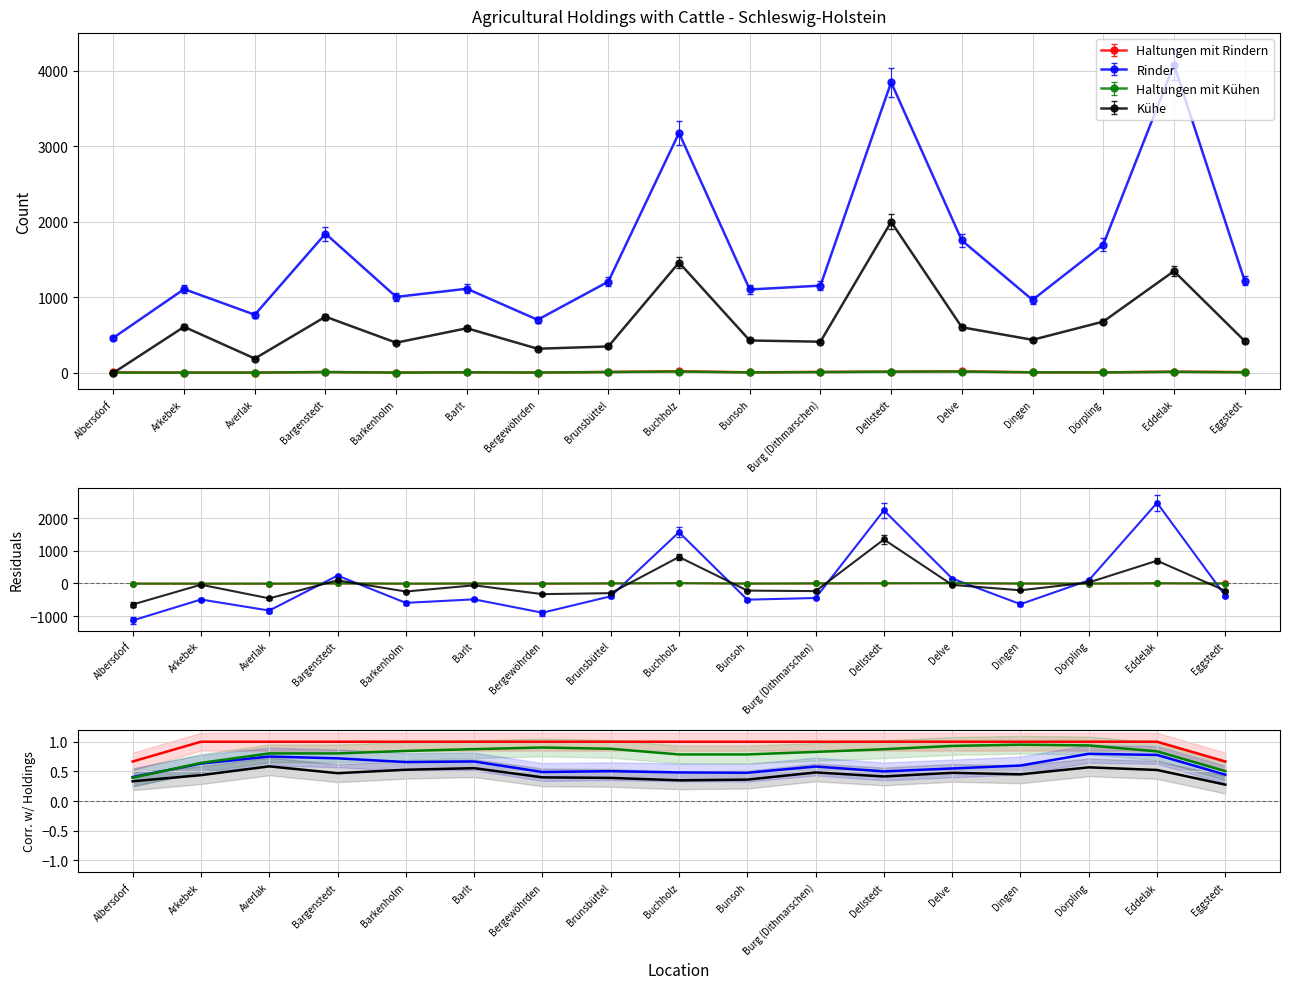

The value of Kühe at Barlt is 0.6. True or false?

True